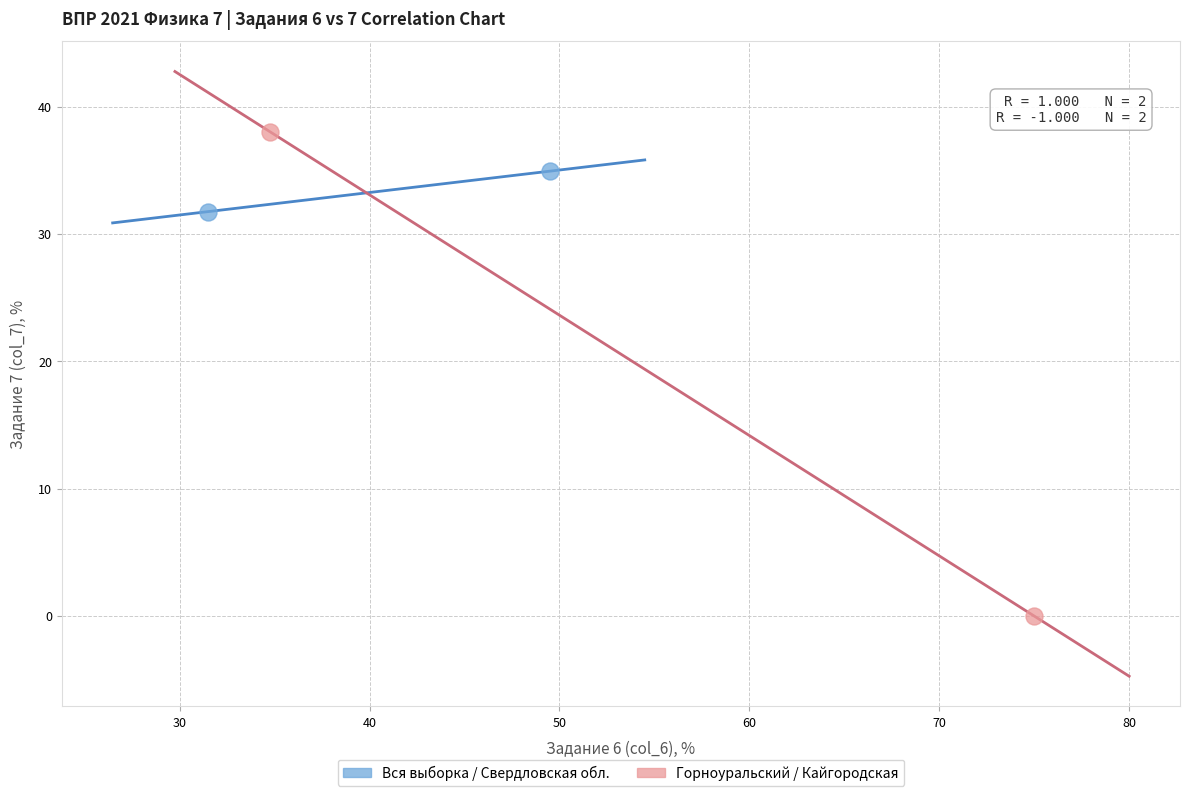

What are all the series names shown in the legend?

Вся выборка / Свердловская обл., Горноуральский / Кайгородская